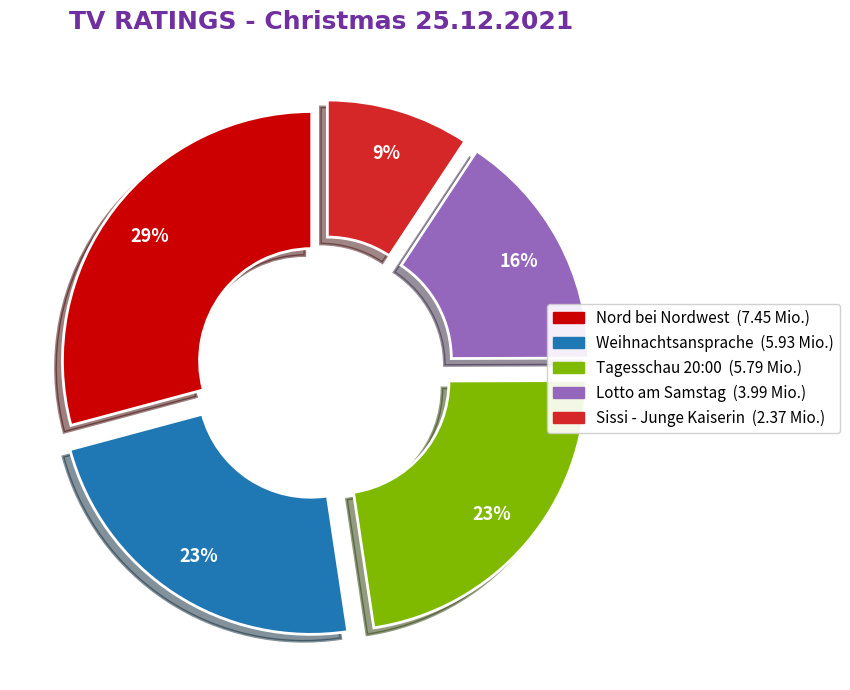

Is there a majority slice in this chart?

No